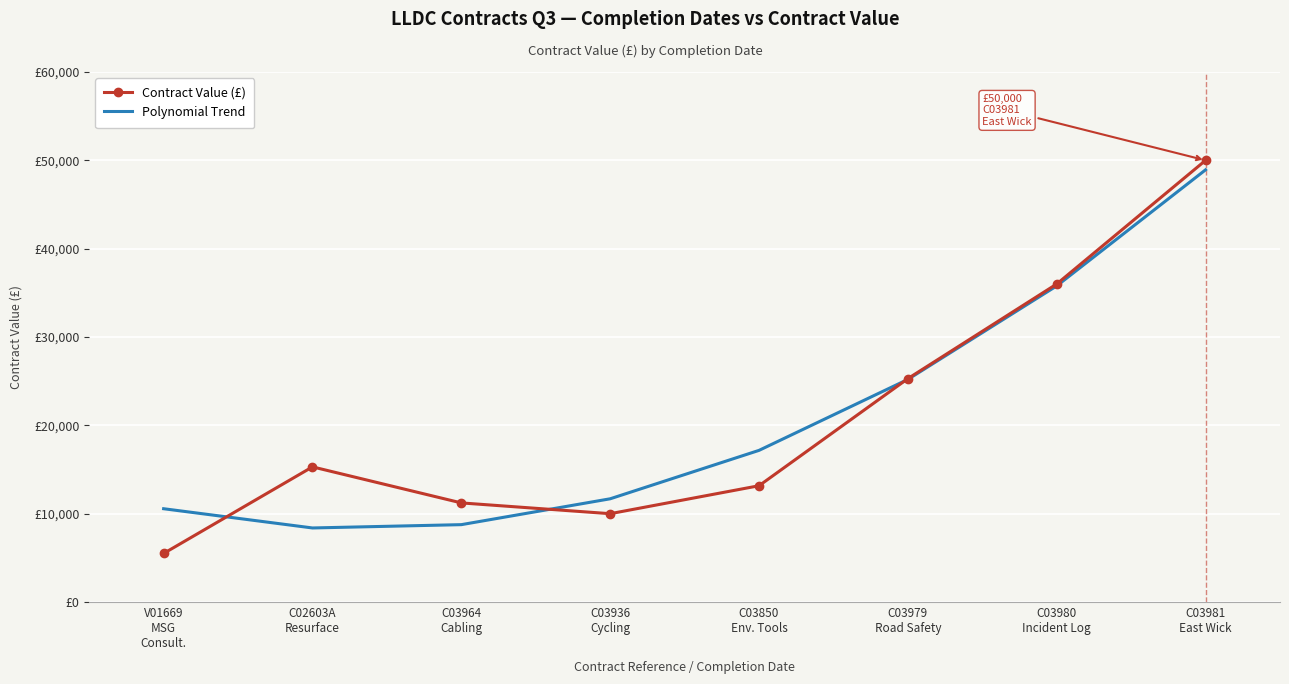

What are all the series names shown in the legend?

Contract Value (£), Polynomial Trend